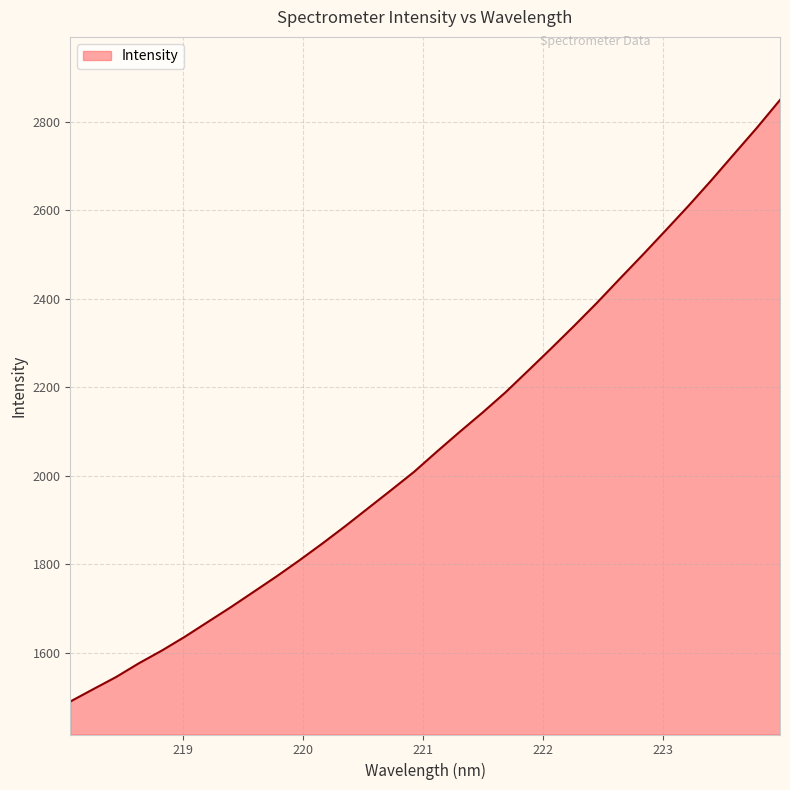

What is the difference between the maximum and minimum values?

1359.0